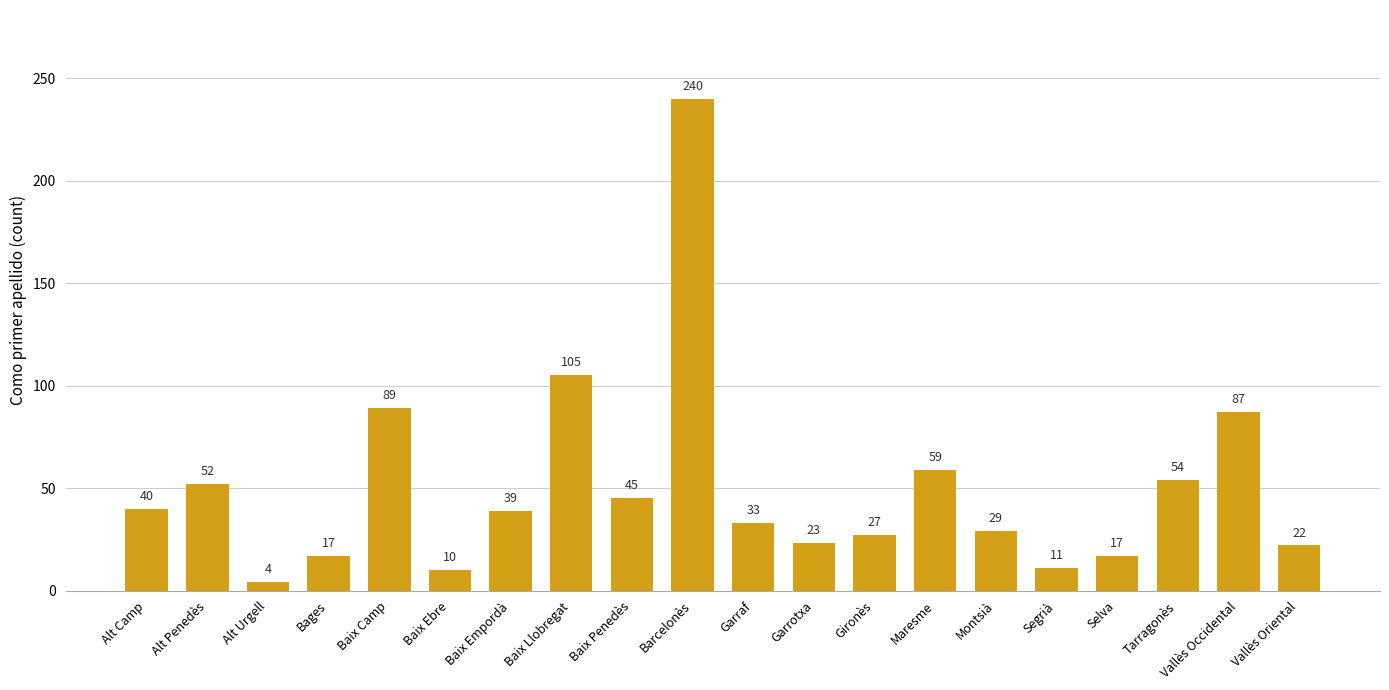

Approximately how many times larger is the value at Tarragonès compared to Baix Ebre?

5.4